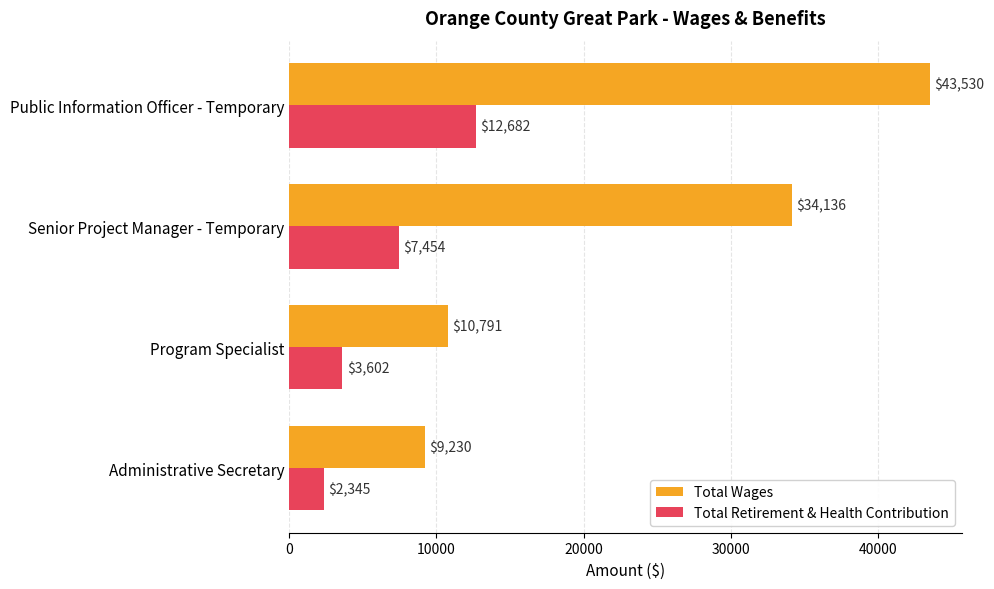

What is the approximate value of Total Retirement & Health Contribution at Administrative Secretary, to the nearest 50?

2350